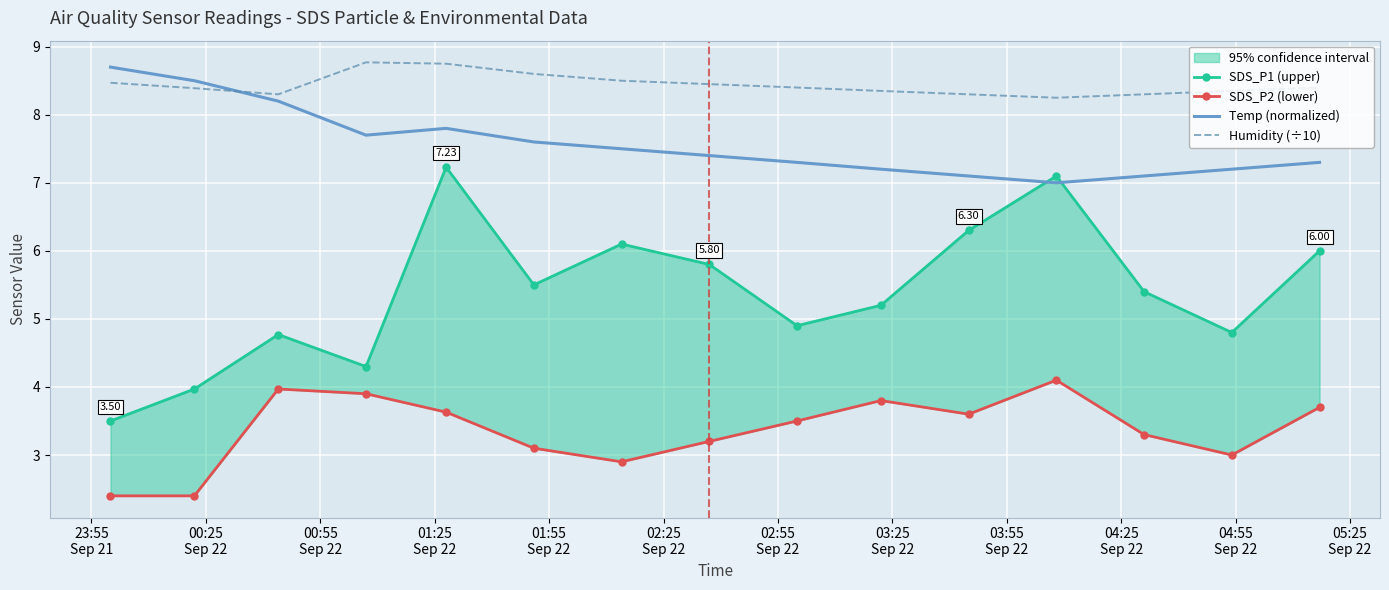

Rank the series by their average value, from lowest to highest.

SDS_P2 (lower), SDS_P1 (upper), Temp (normalized), Humidity (÷10)